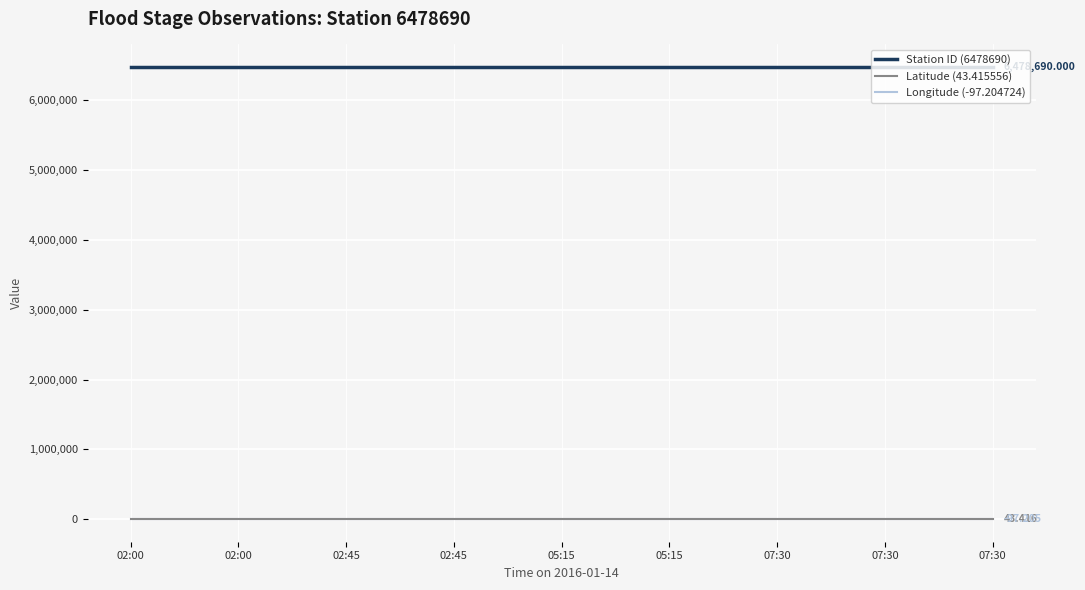

True or false: Latitude (43.415556) and Longitude (-97.204724) cross at least once.

False